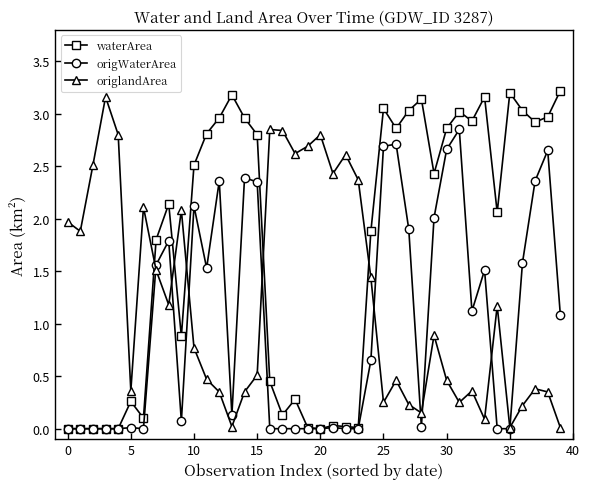

In origlandArea, how many points are lower than both neighbors (excluding endpoints)?

11